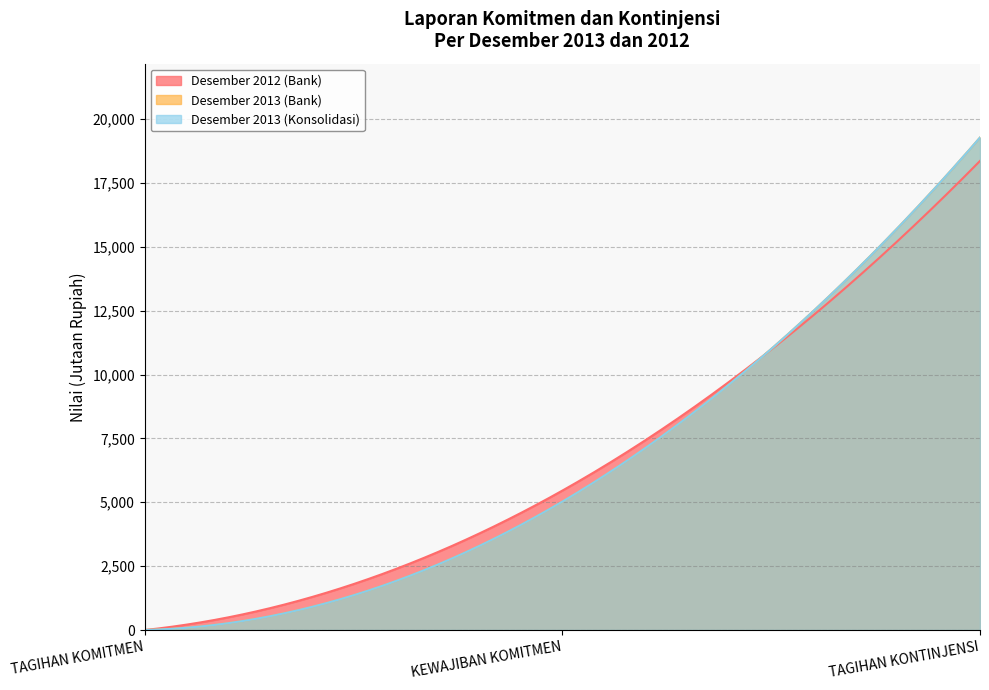

Between TAGIHAN KONTINJENSI and KEWAJIBAN KOMITMEN, which is larger?

TAGIHAN KONTINJENSI